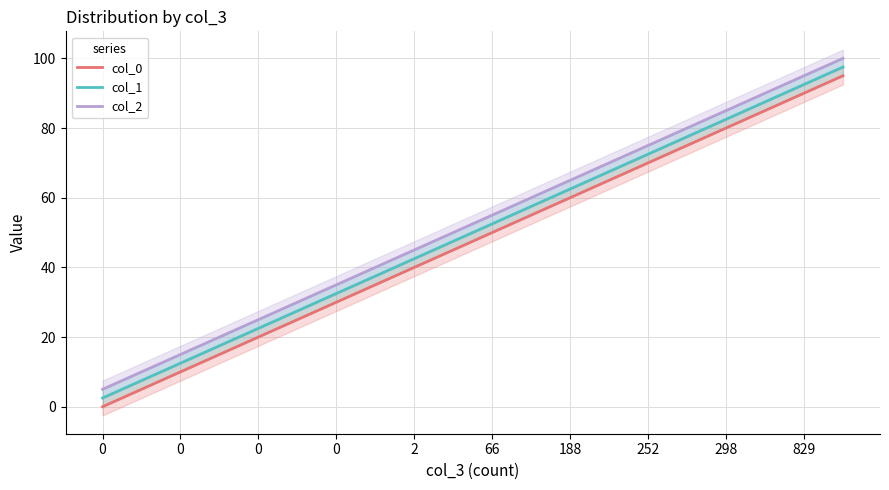

At which category is the sum across all series the highest?

19